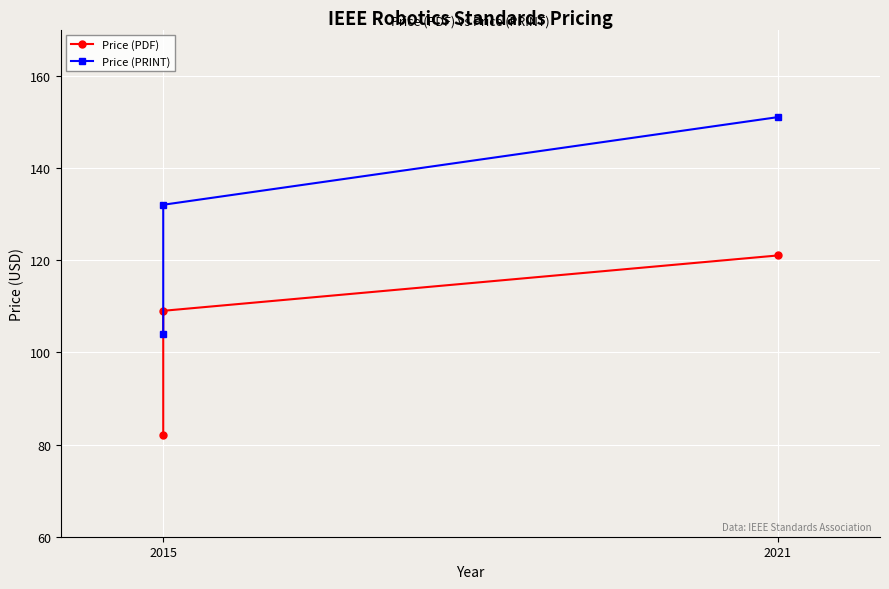

What is the lowest value of the Price (PRINT) series?

104